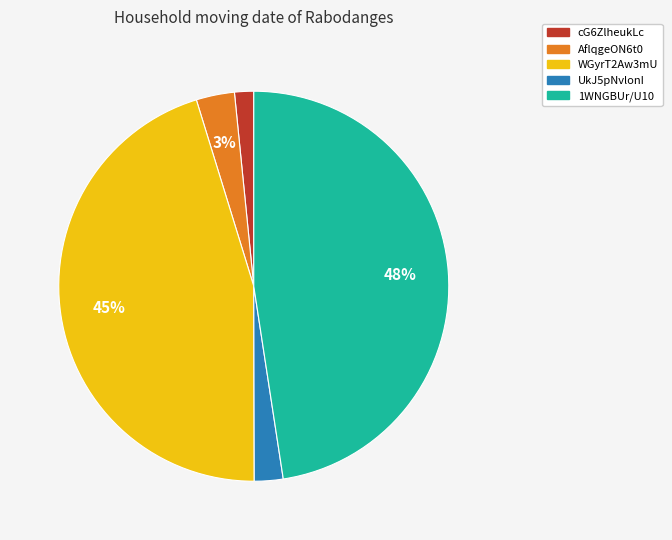

Is there any slice that represents more than half of the pie?

No